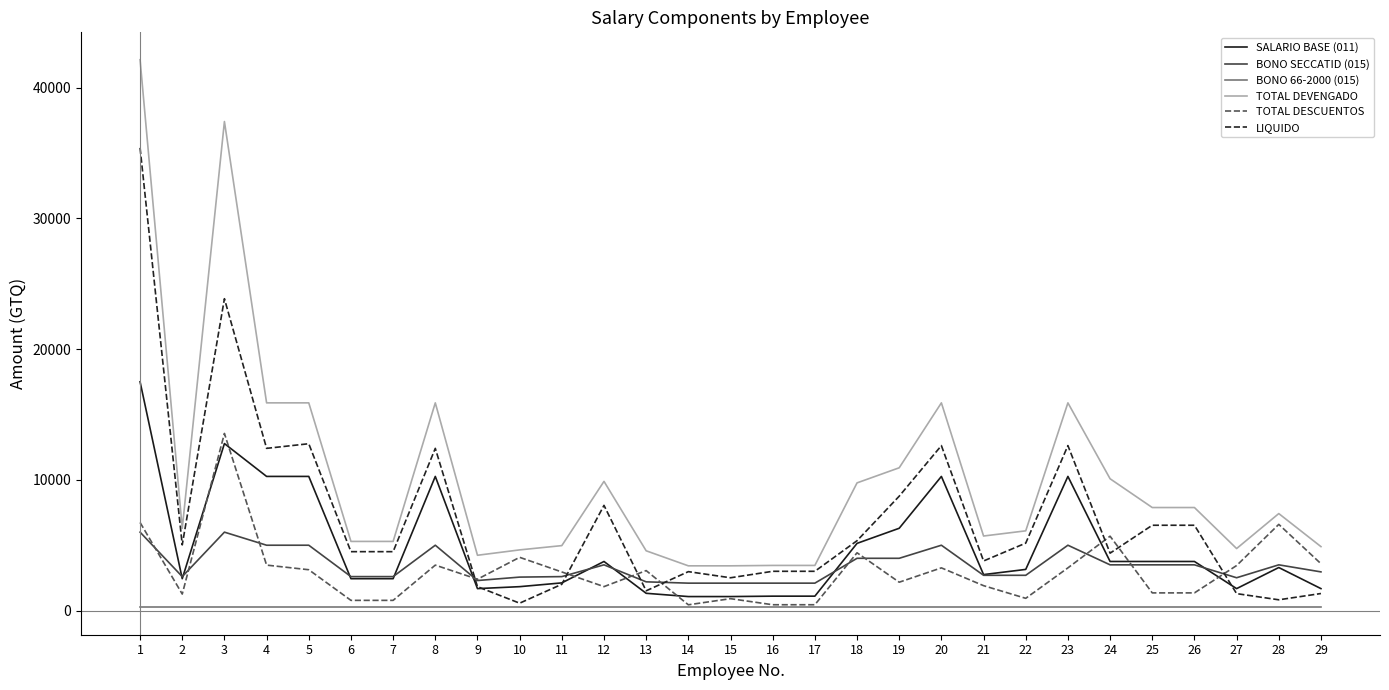

The BONO 66-2000 (015) series shows 250.0 at 8. True or false?

True